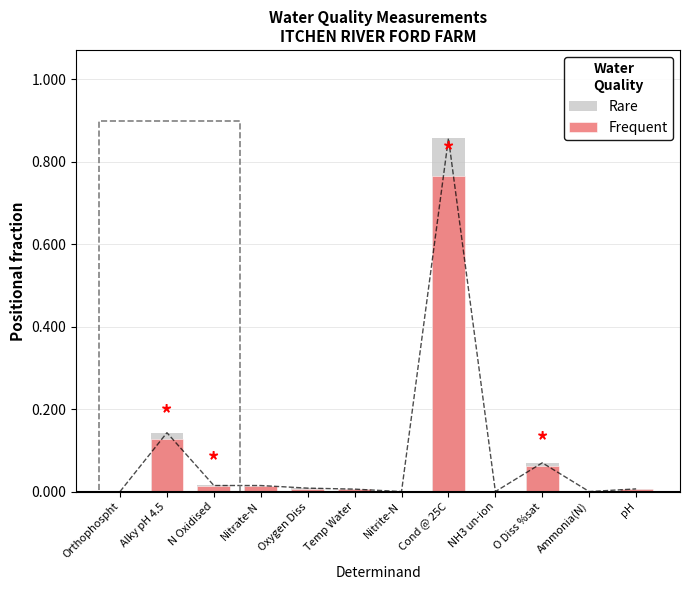

Rank the series by their maximum value, from lowest to highest.

Frequent, Rare